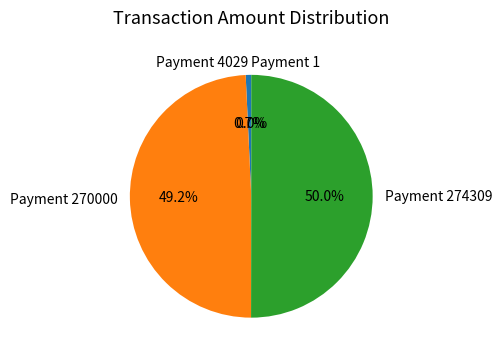

Which category accounts for the majority?

Payment 274309